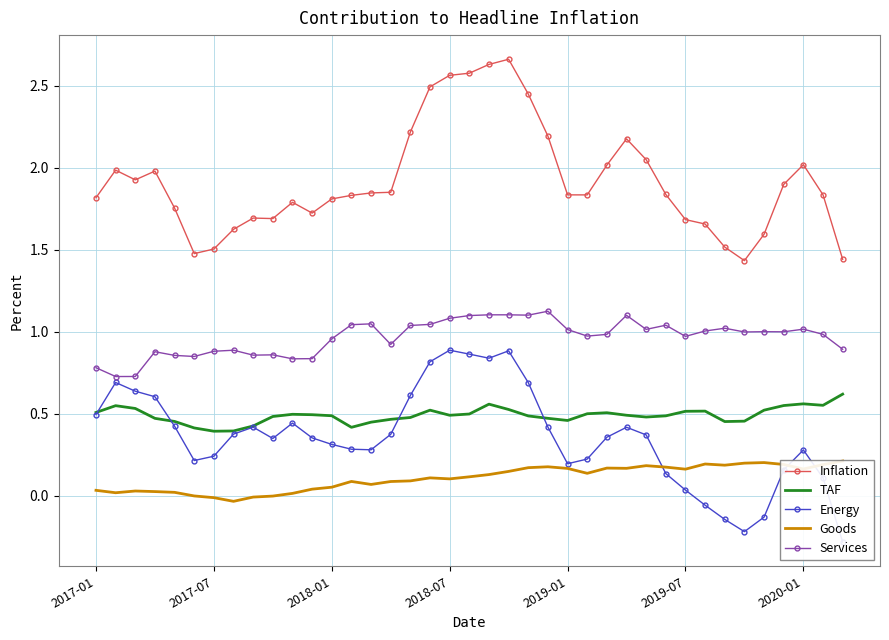

Which has a higher value, 20 or 22?

20